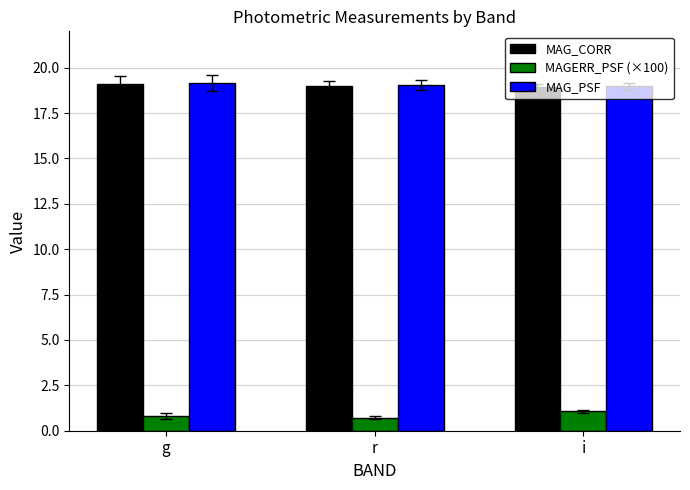

What is the spread (max minus min) of values at i?

17.9